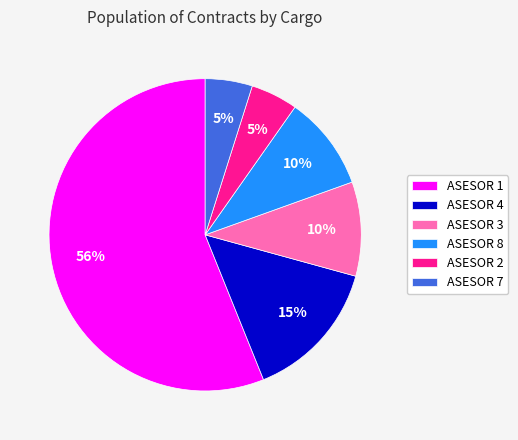

To the nearest percent, what is the combined percentage of ASESOR 8 and ASESOR 3?

20%